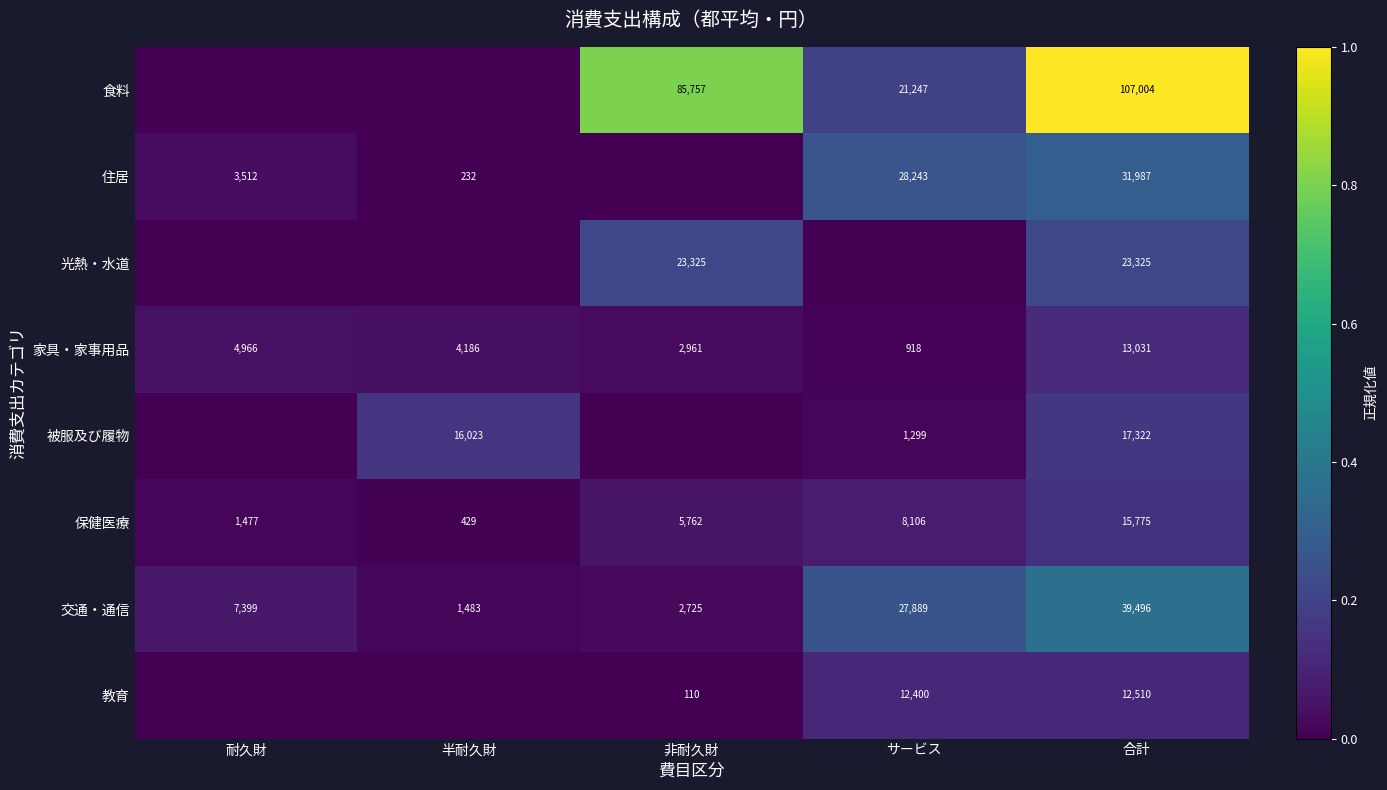

What is the difference between the second highest and minimum values in the 家具・家事用品 series?

4048